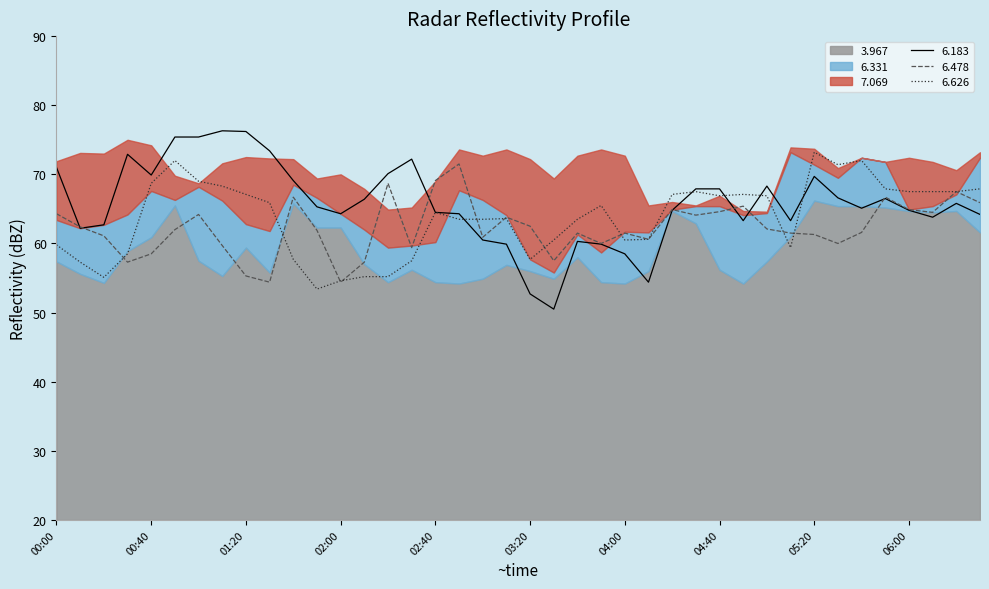

Is it true that 6.478 equals 64.6 at 04:40?

True